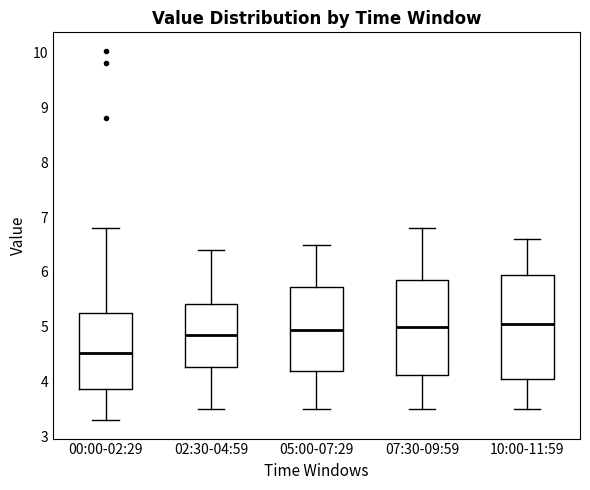

Which box is the tallest, from its lower edge to its upper edge?

10:00-11:59